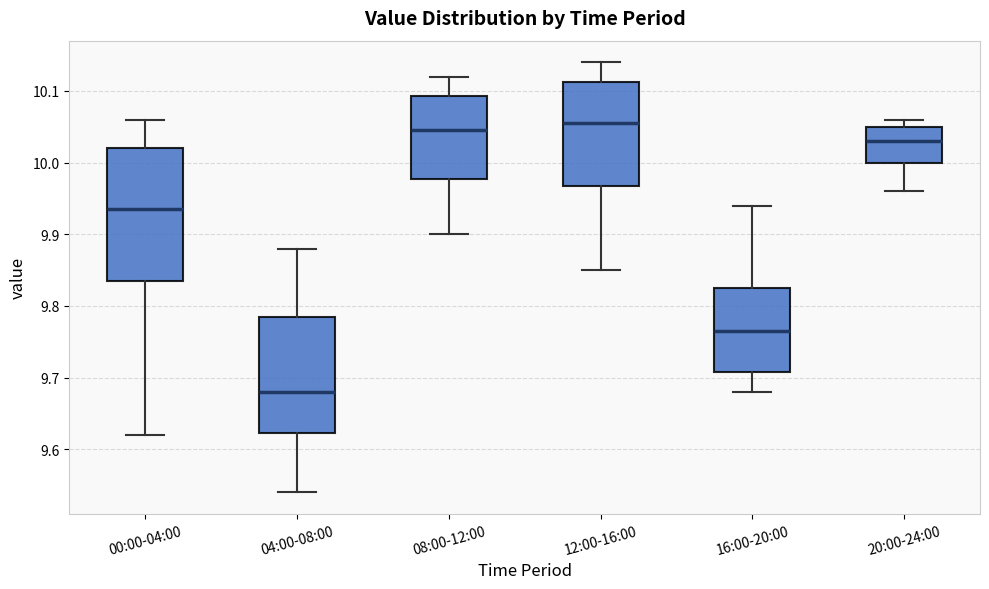

Which box has the lowest median line?

04:00-08:00